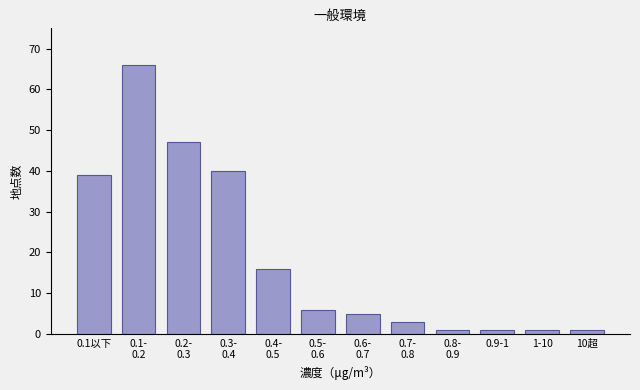

Reading left to right, extract all data points from this chart.

39	66	47	40	16	6	5	3	1	1	1	1